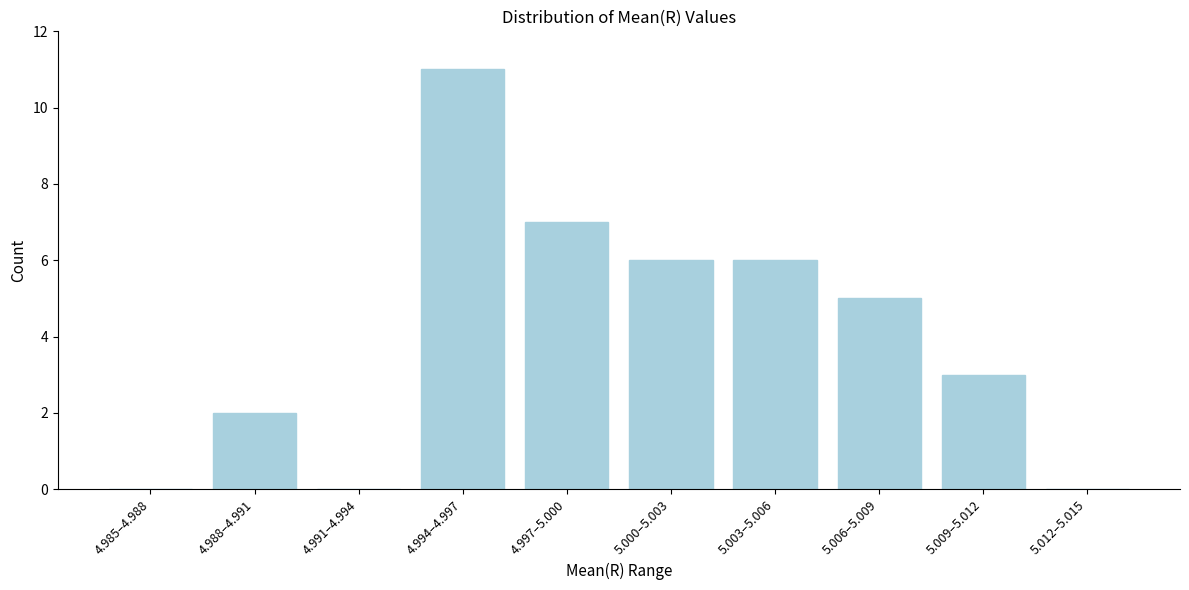

Reading right to left, what are all the values shown in this chart?

5.012–5.015=0	5.009–5.012=3	5.006–5.009=5	5.003–5.006=6	5.000–5.003=6	4.997–5.000=7	4.994–4.997=11	4.991–4.994=0	4.988–4.991=2	4.985–4.988=0